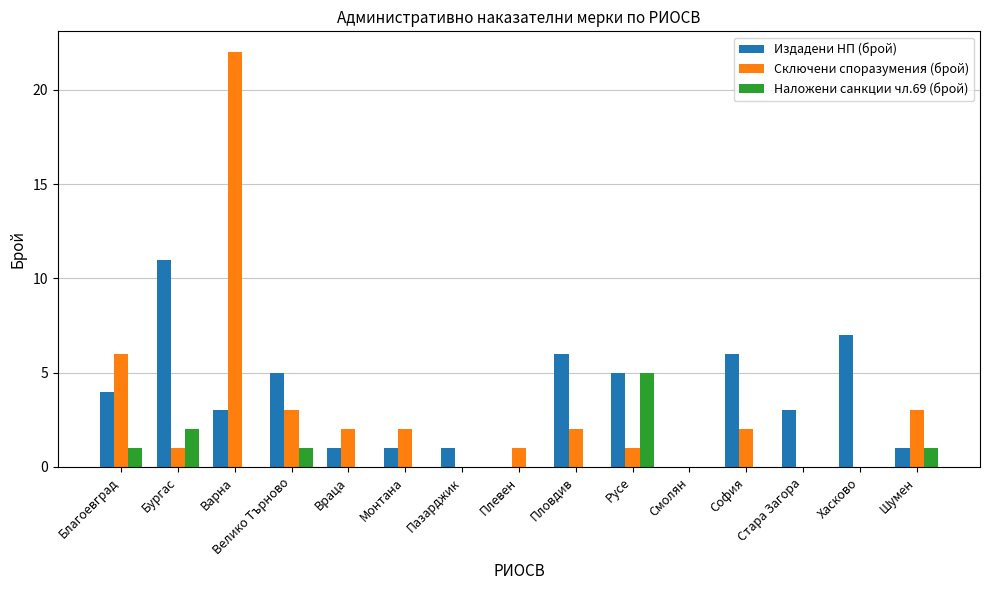

What is the highest value of the Издадени НП (брой) series?

11